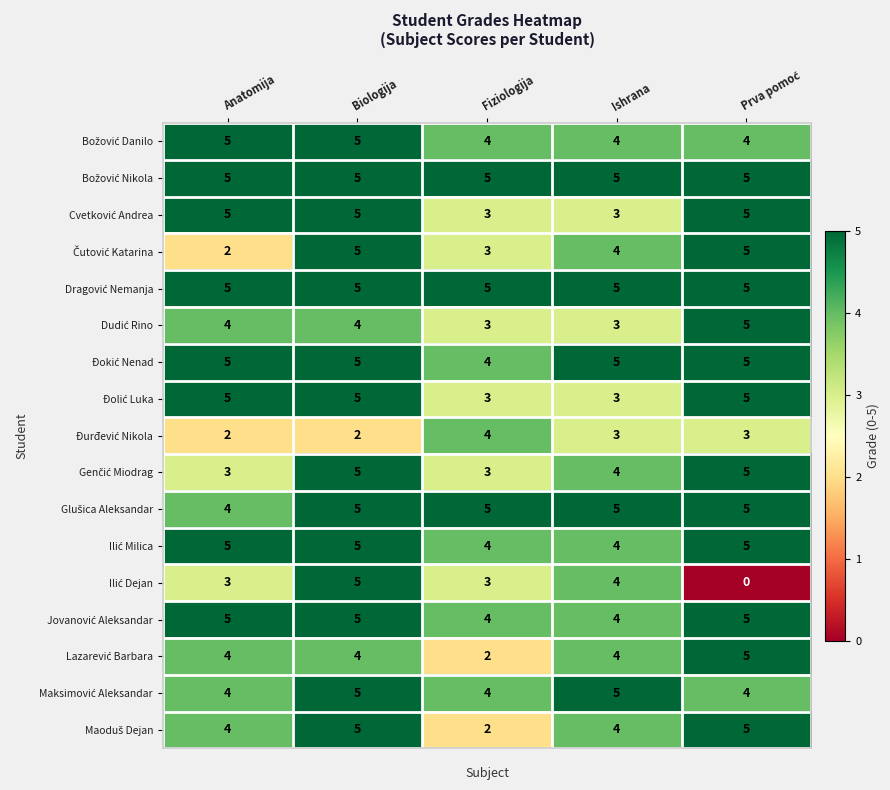

What is the total value across all series at Biologija?

80